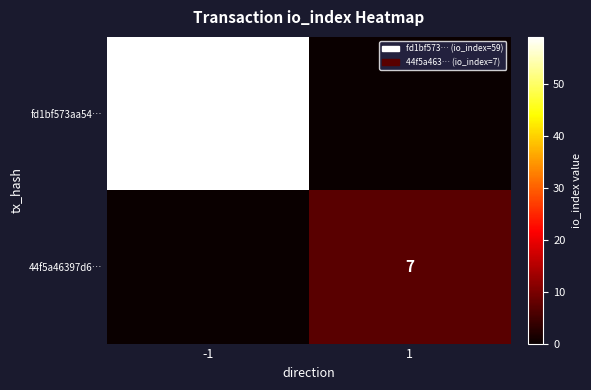

True or false: fd1bf573aa54… has a value of 59 at -1.

True